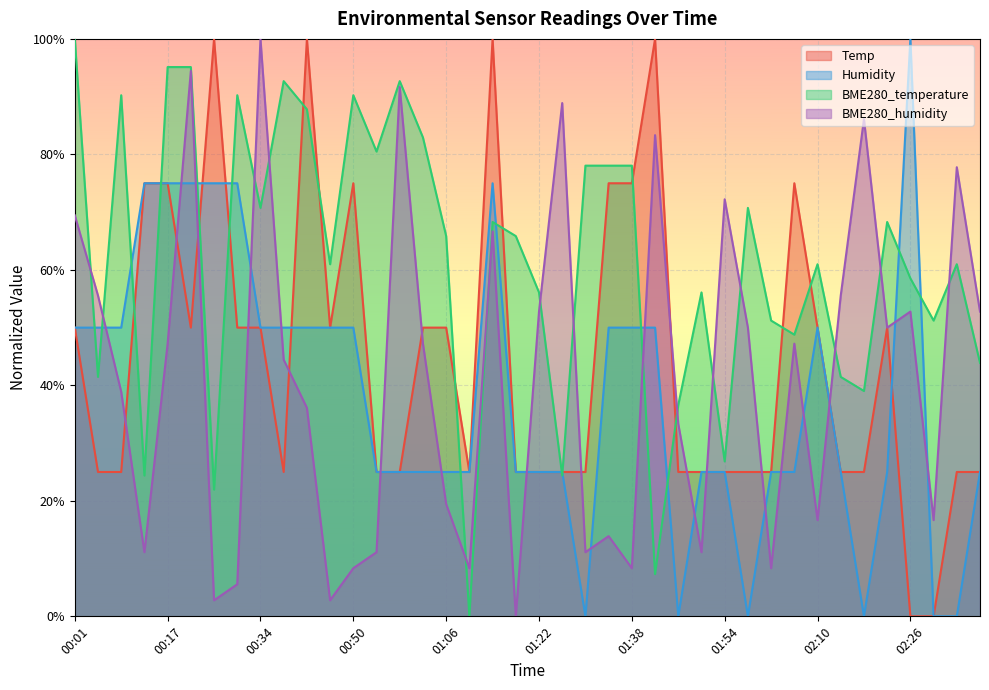

How many lines are shown in the chart?

4